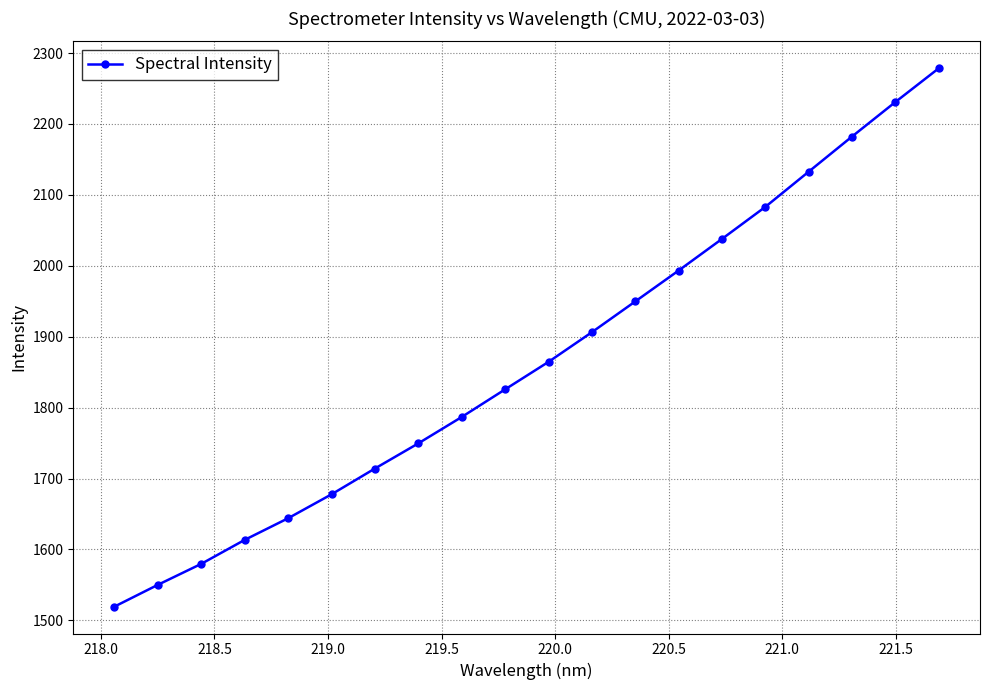

True or false: the data has more than 1 interior local peaks.

False